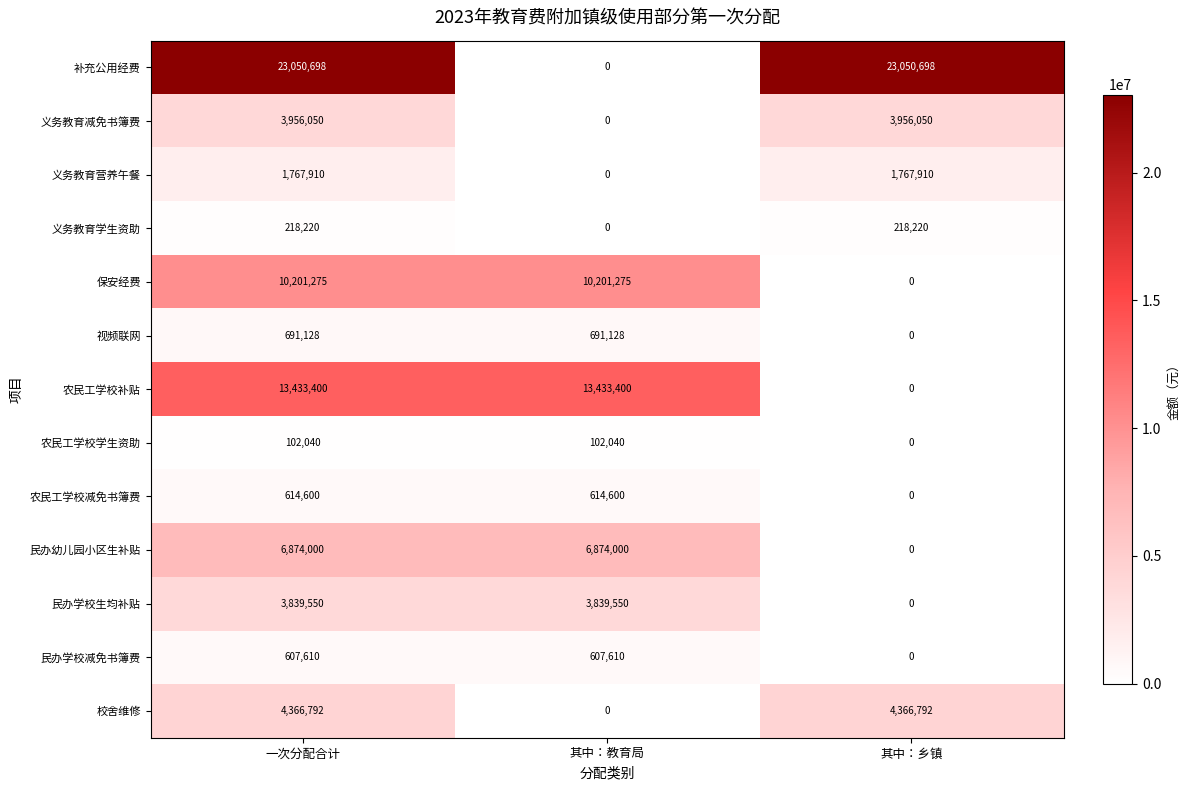

At which label does 农民工学校减免书簿费 reach its minimum?

其中：乡镇